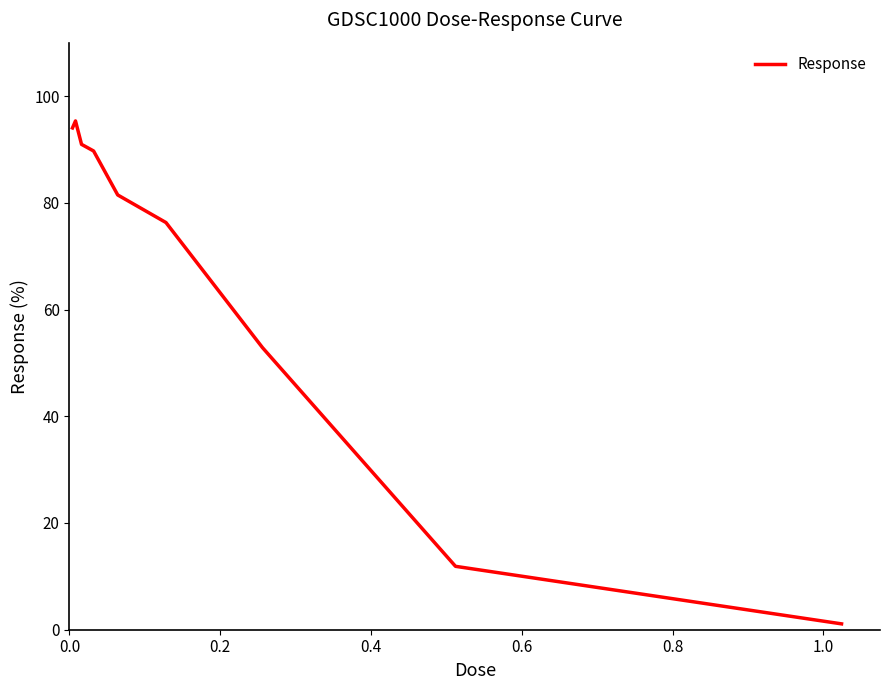

What is the difference between the maximum and minimum values?

94.2